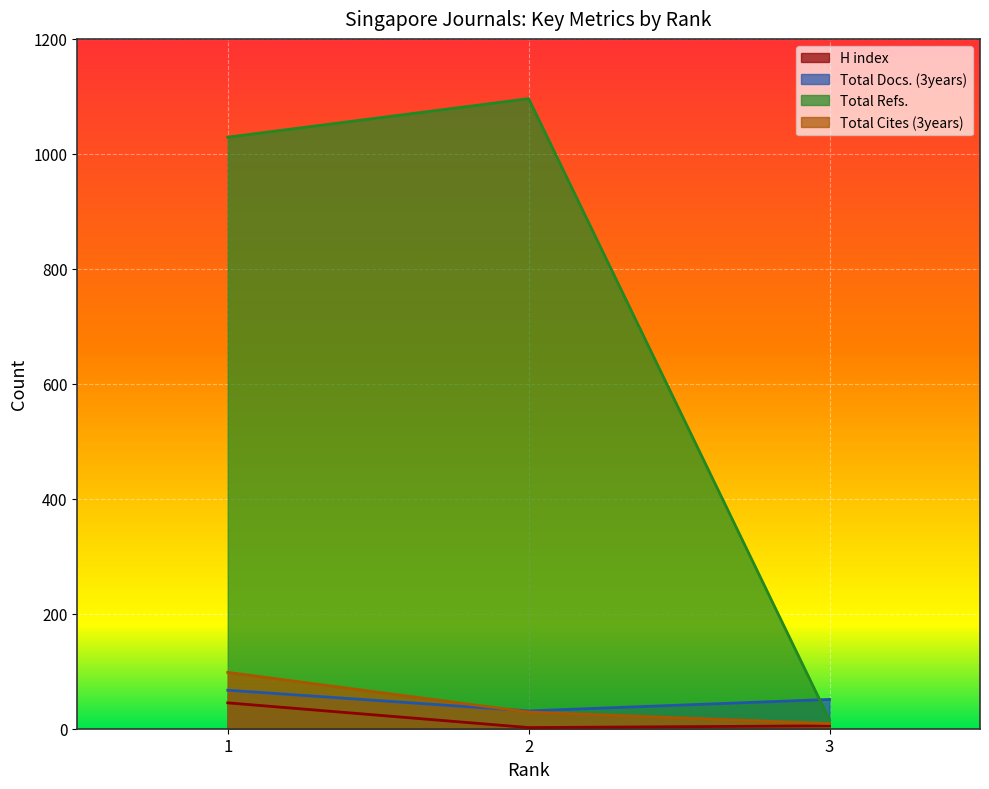

Which series has the largest total across all categories?

Total Refs.